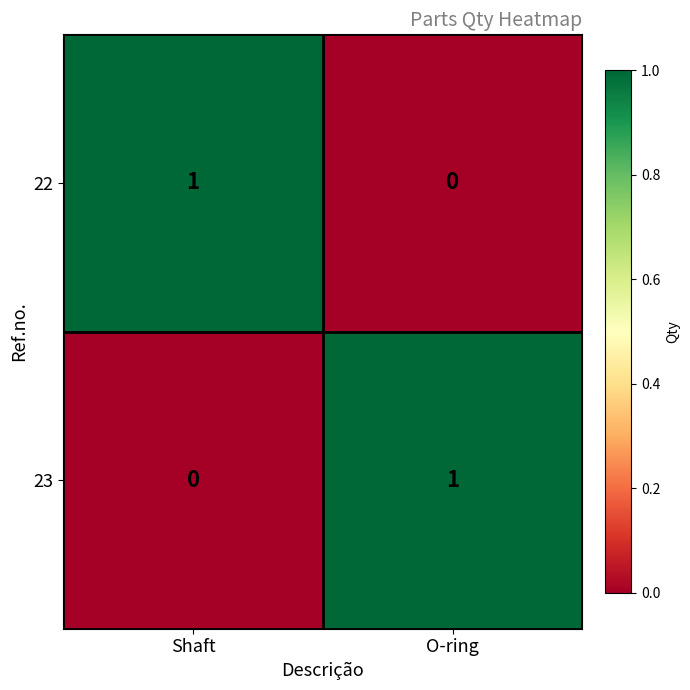

Reading left to right, what are all the values shown in this chart?

22: Shaft=1	O-ring=0
23: Shaft=0	O-ring=1